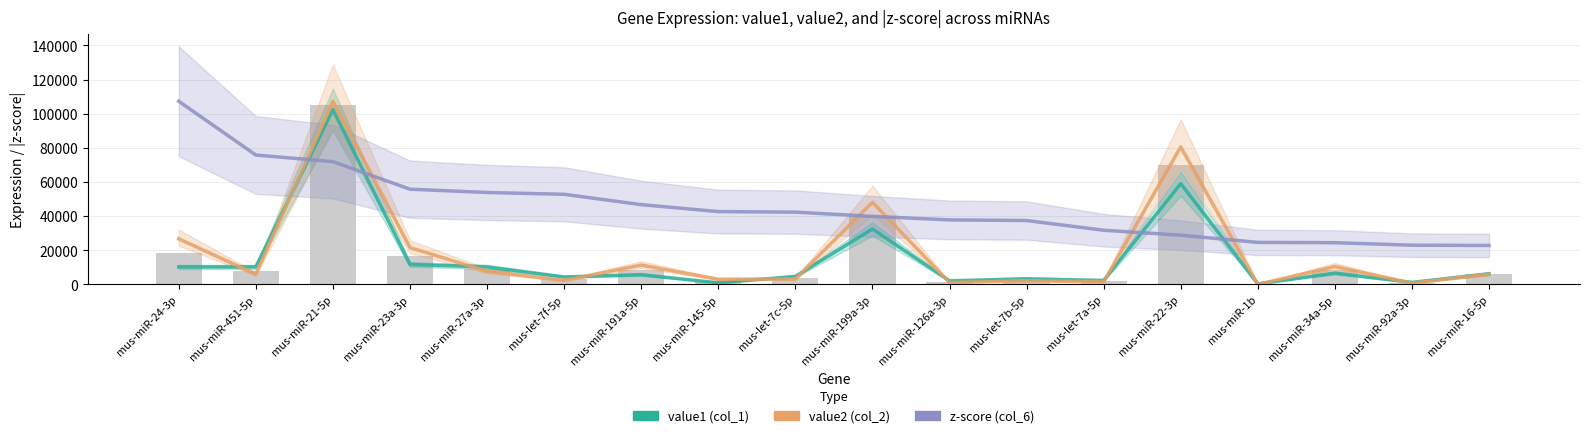

What are all the series names shown in the legend?

value1 (col_1), value2 (col_2), z-score (col_6)